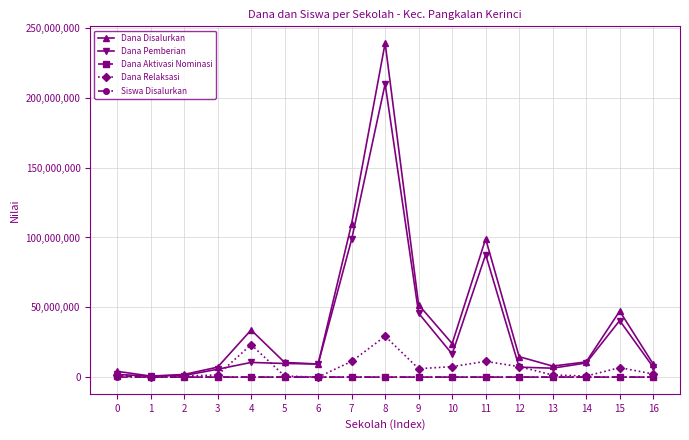

At which category is the sum across all series the highest?

8